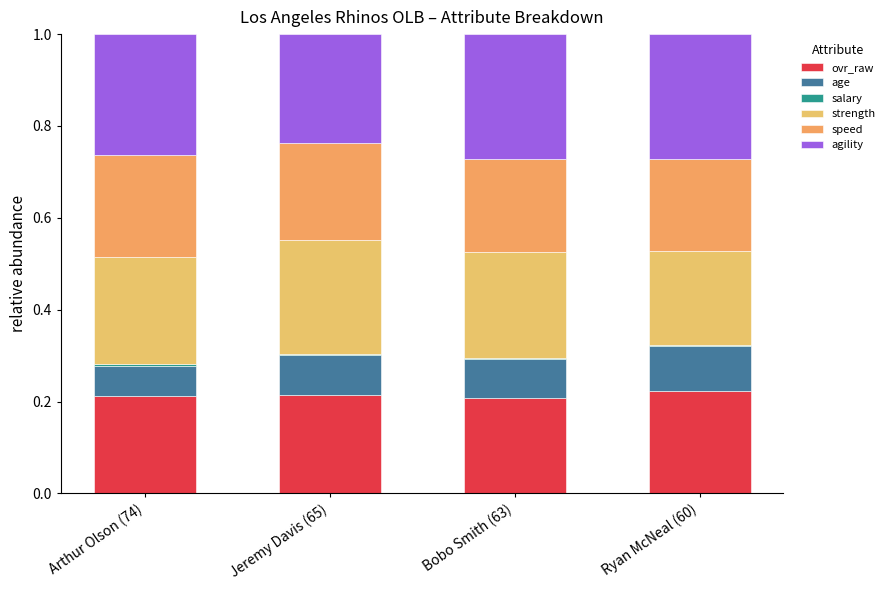

Are the bars horizontal?

No